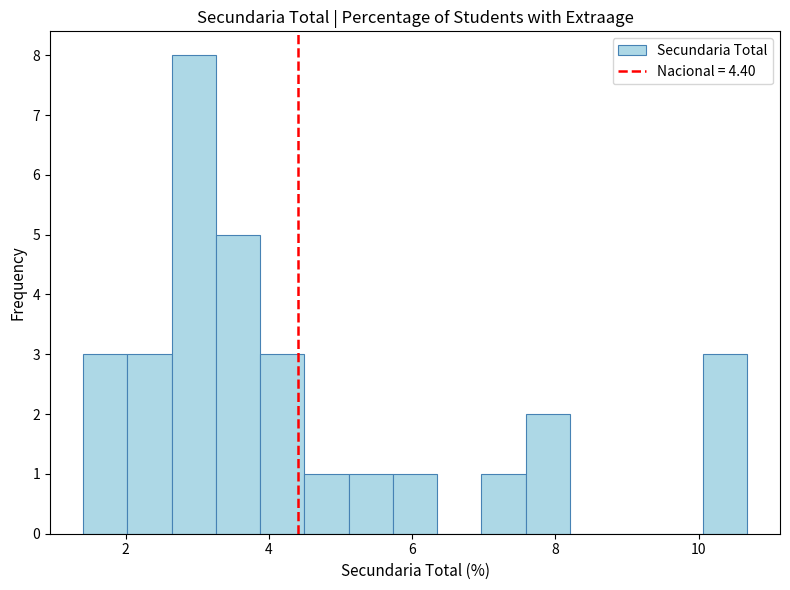

Read against the x-axis, roughly where is the centre of the tallest bar?

3.0